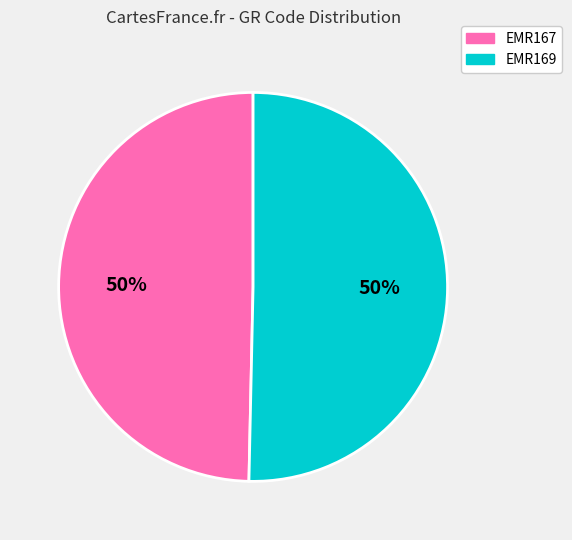

To the nearest percent, what is the combined percentage of EMR169 and EMR167?

100%